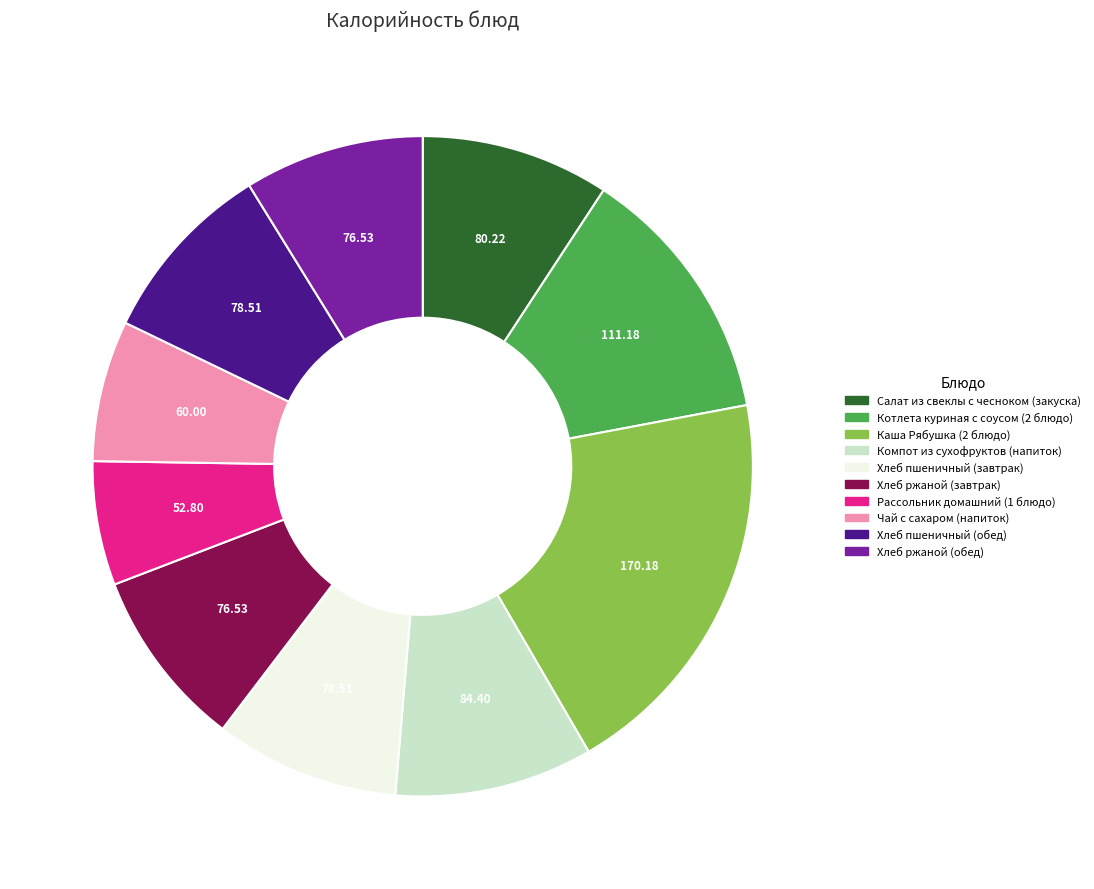

Which category has the biggest portion of the pie?

Каша Рябушка (2 блюдо)